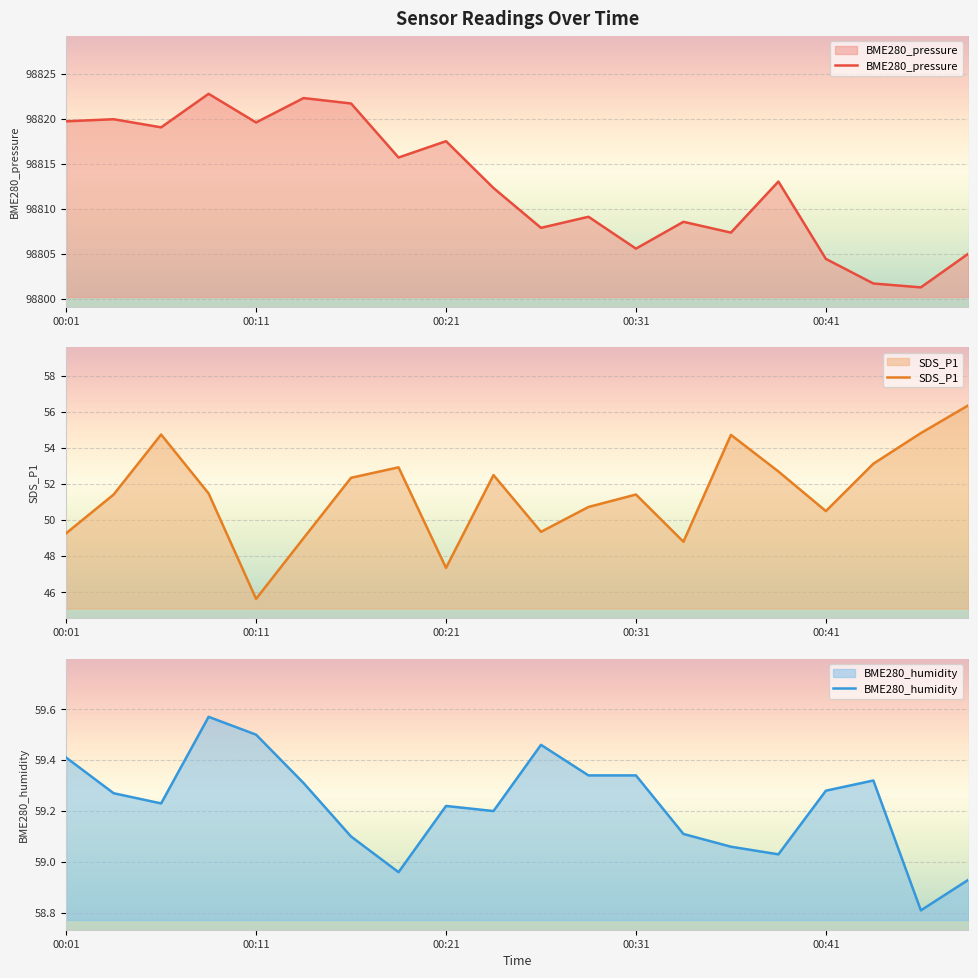

Between 00:31 and 14, which series saw the biggest shift?

BME280_pressure